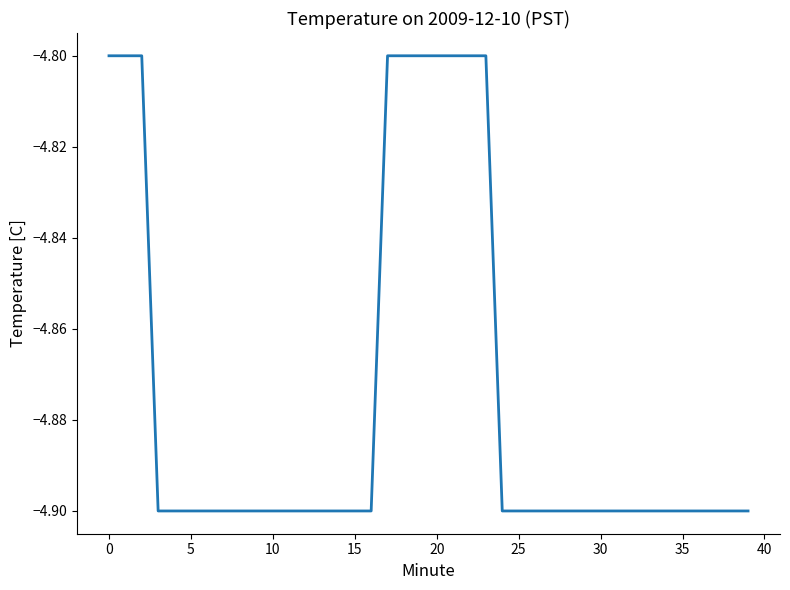

What is the maximum value shown in the chart?

-4.8